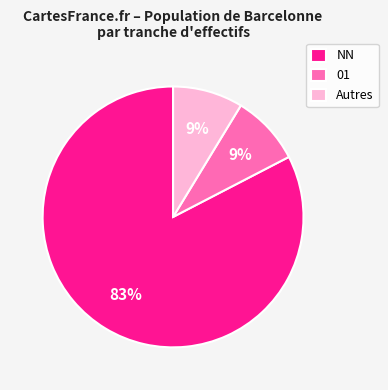

How many slices are in this pie chart?

3